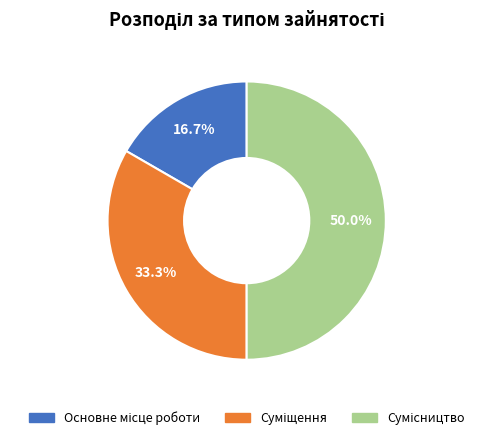

How many segments does this pie chart have?

3